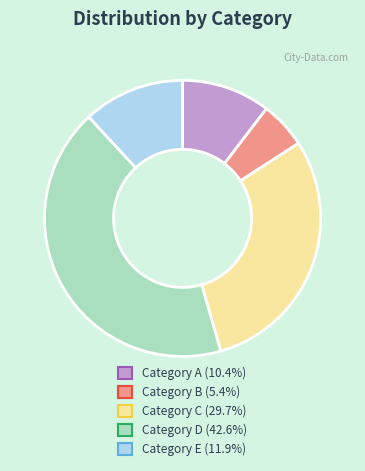

Does any single category account for the majority?

No